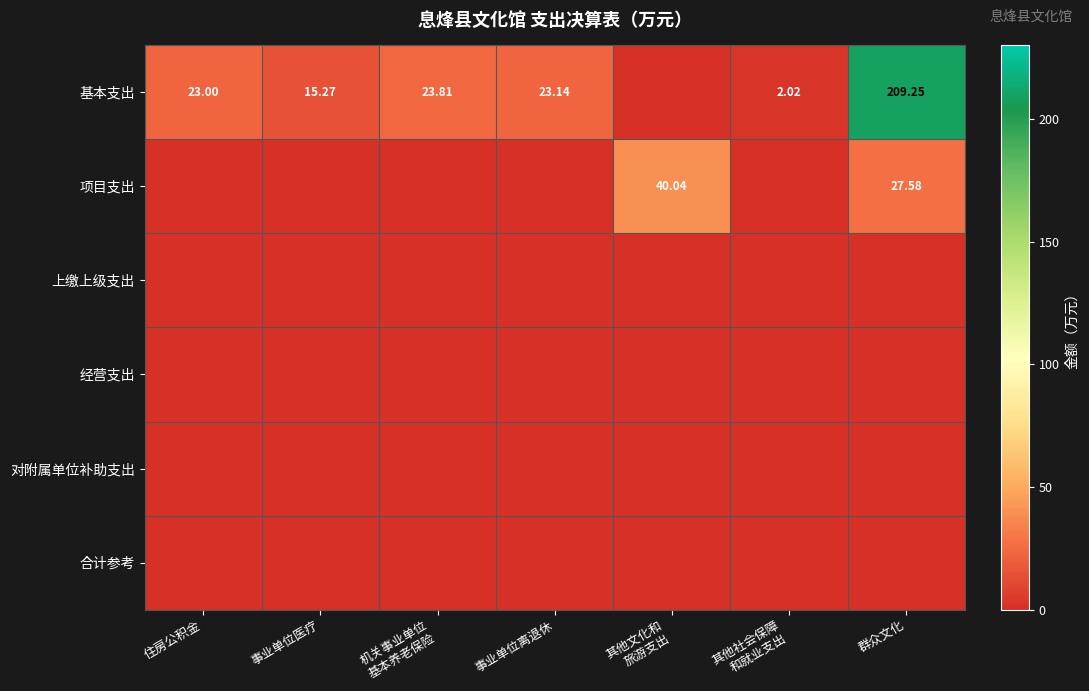

Which series has the largest range (max minus min)?

基本支出